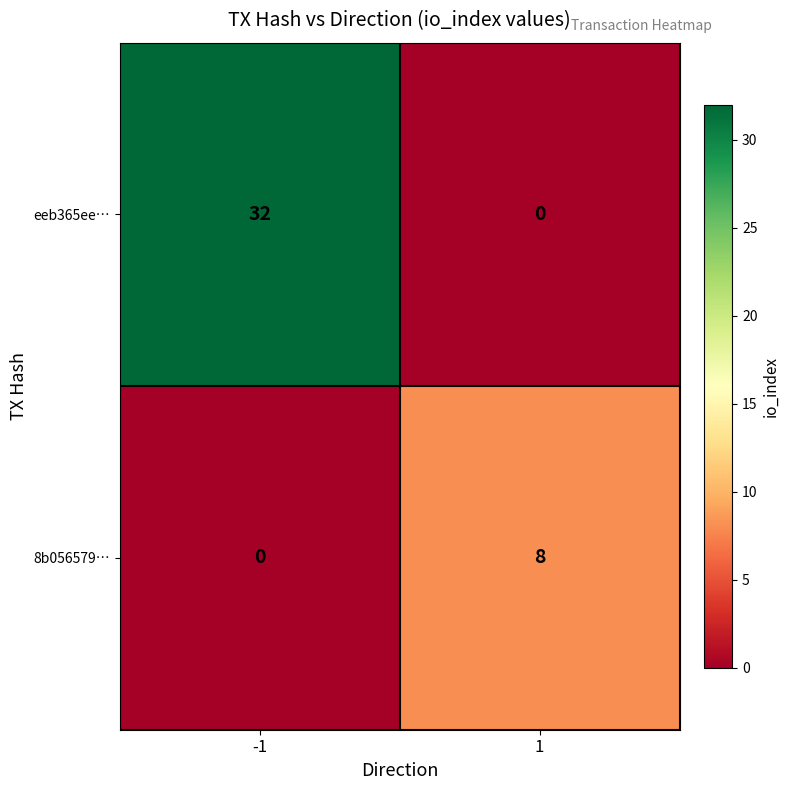

Which series has the largest range (max minus min)?

eeb365ee…